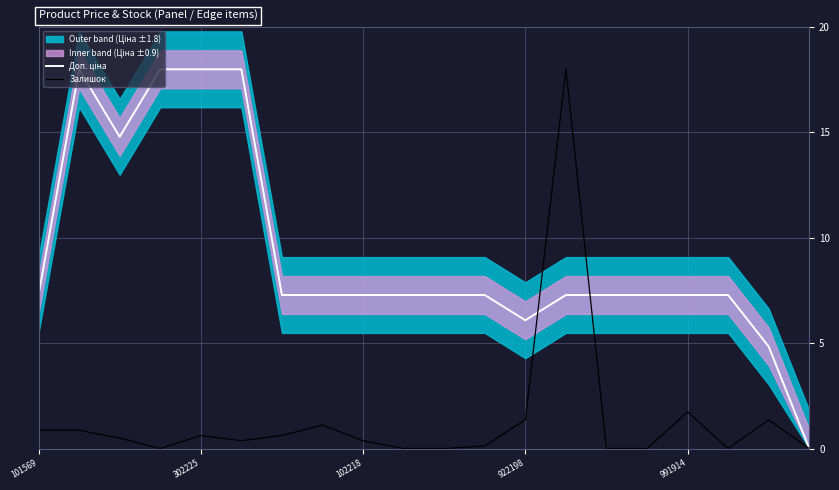

What is the label of the 3rd point from the right?

17